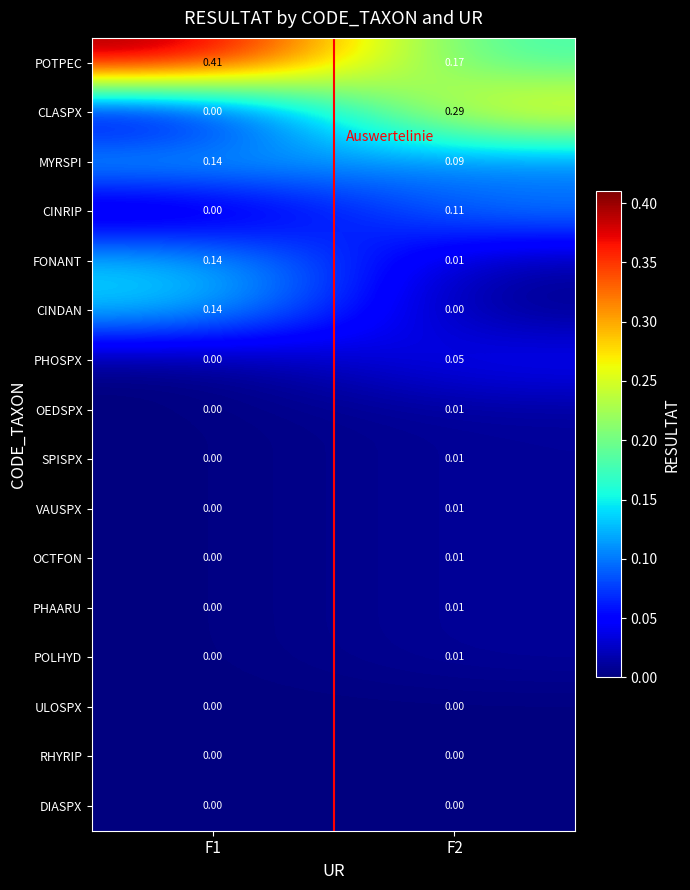

At how many categories does at least one series exceed 0?

2